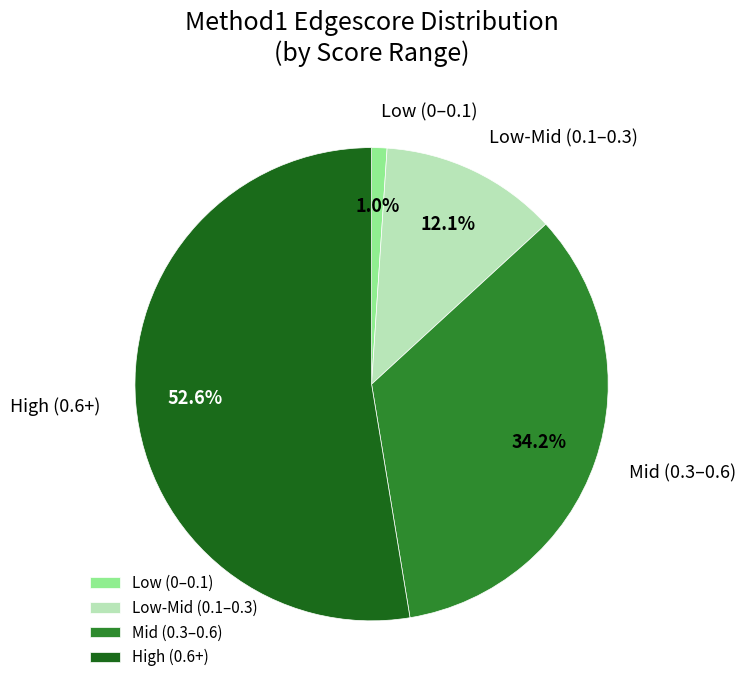

Between Low-Mid (0.1–0.3) and Mid (0.3–0.6), which is larger?

Mid (0.3–0.6)